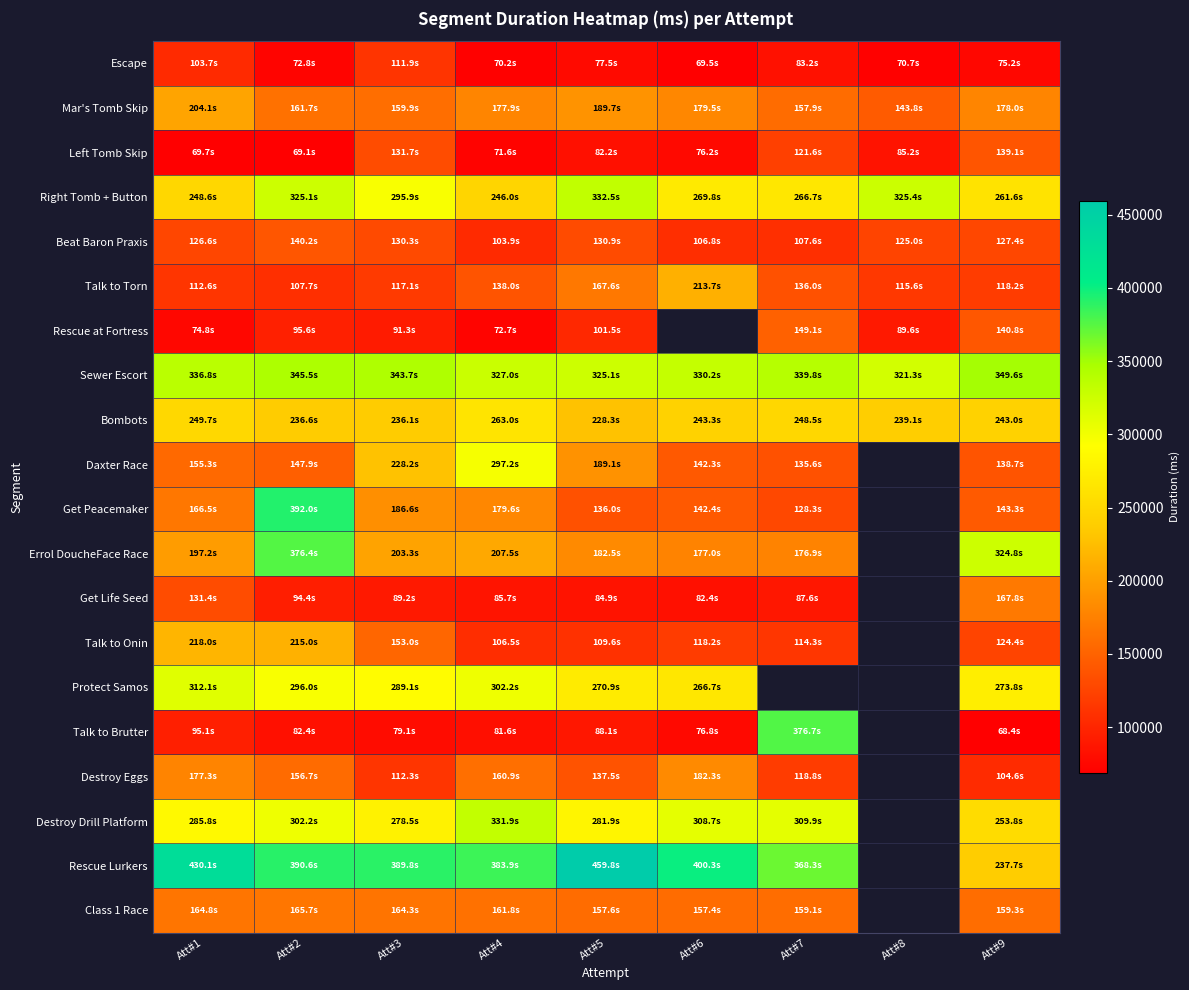

Rank the categories by Mar's Tomb Skip value from highest to lowest.

Att#1, Att#5, Att#6, Att#9, Att#4, Att#2, Att#3, Att#7, Att#8